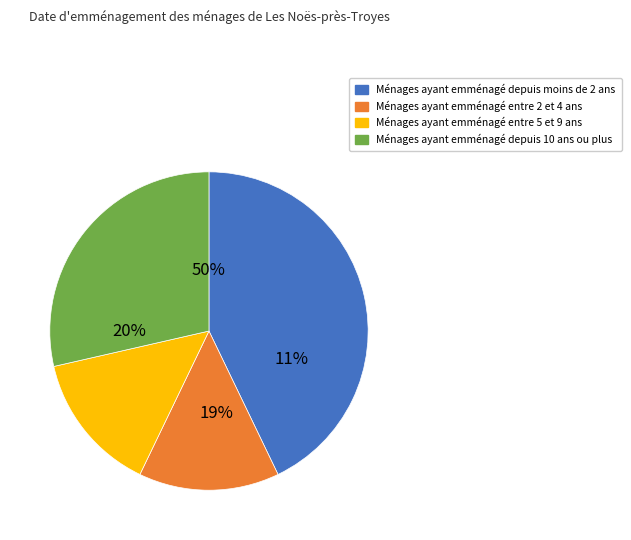

To the nearest percent, what is the average slice percentage?

25%